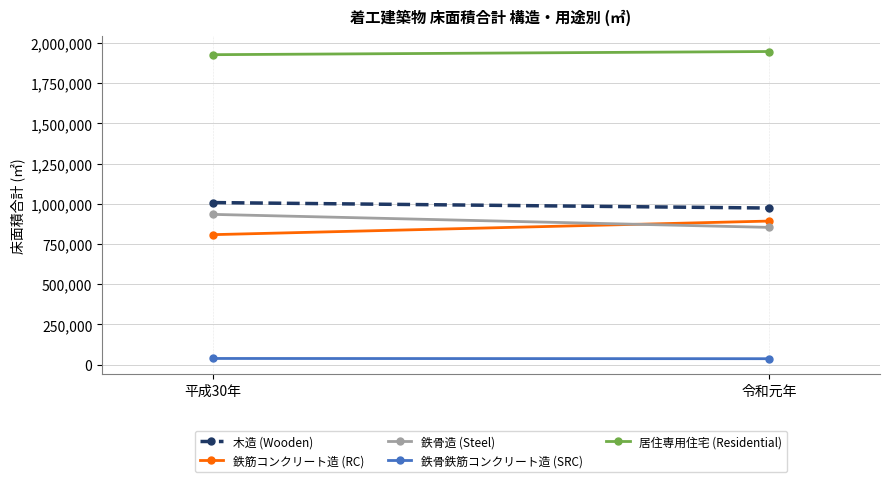

Rank the series by their maximum value, from lowest to highest.

鉄骨鉄筋コンクリート造 (SRC), 鉄筋コンクリート造 (RC), 鉄骨造 (Steel), 木造 (Wooden), 居住専用住宅 (Residential)